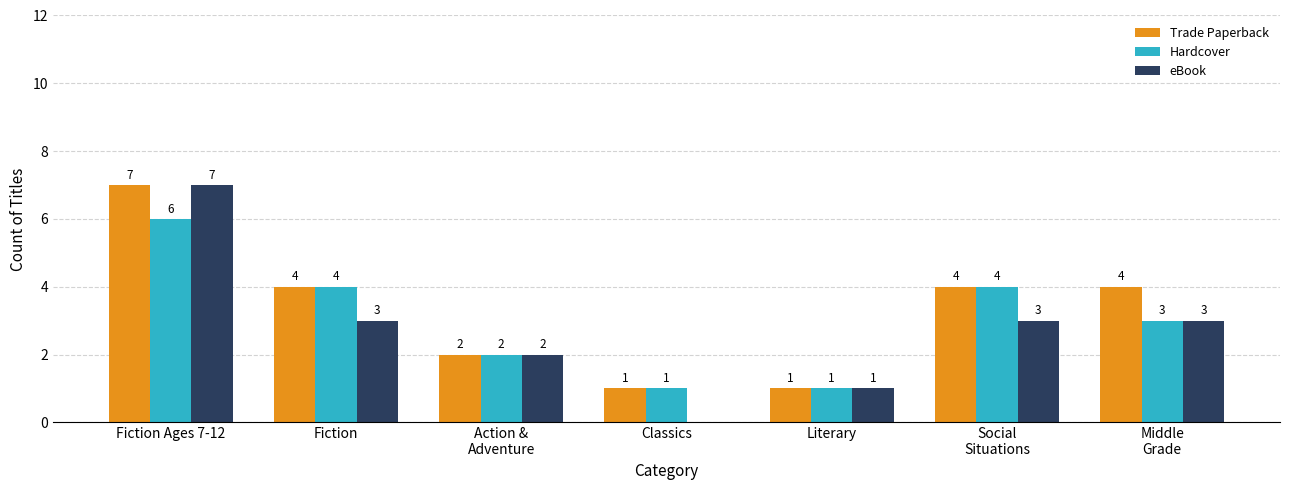

Is the value of eBook at Literary greater than the value of Trade Paperback at Action &
Adventure?

No